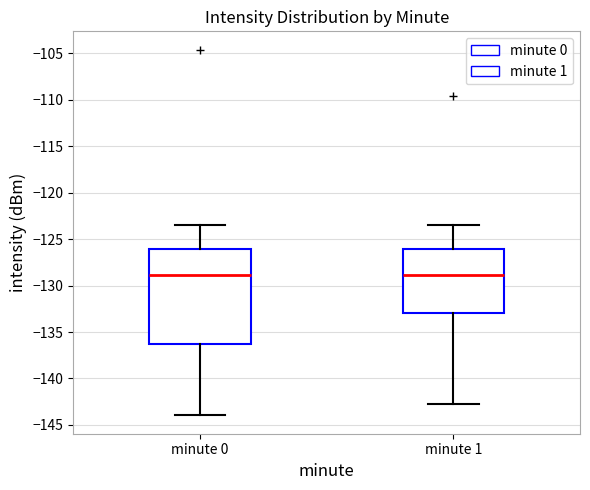

Reading left to right, transcribe this box plot: for each box, give where its median line is, the range the box spans, and where its two whiskers end, as read against the y-axis. The values are not printed on the chart, so give them approximately, as read against the axis.

minute 0: median -129.0, box -136.0 to -126.0, whiskers -144.0 to -123.5
minute 1: median -129.0, box -133.0 to -126.0, whiskers -143.0 to -123.5